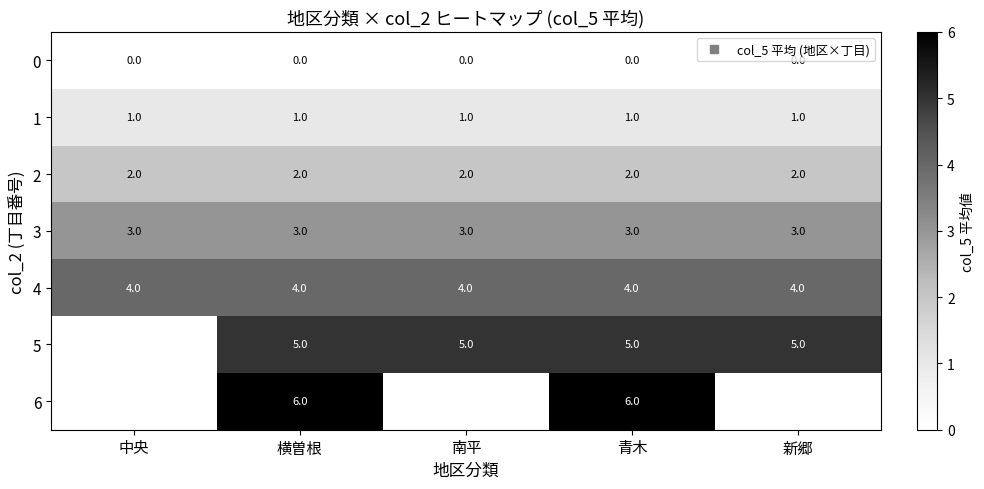

Where is 4 nearest to the value 4?

中央